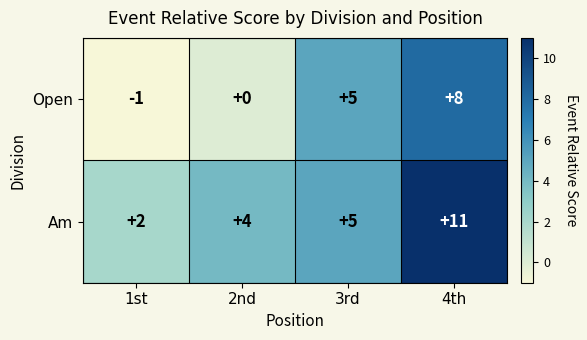

What is the difference between the maximum and minimum values in the Open series?

9